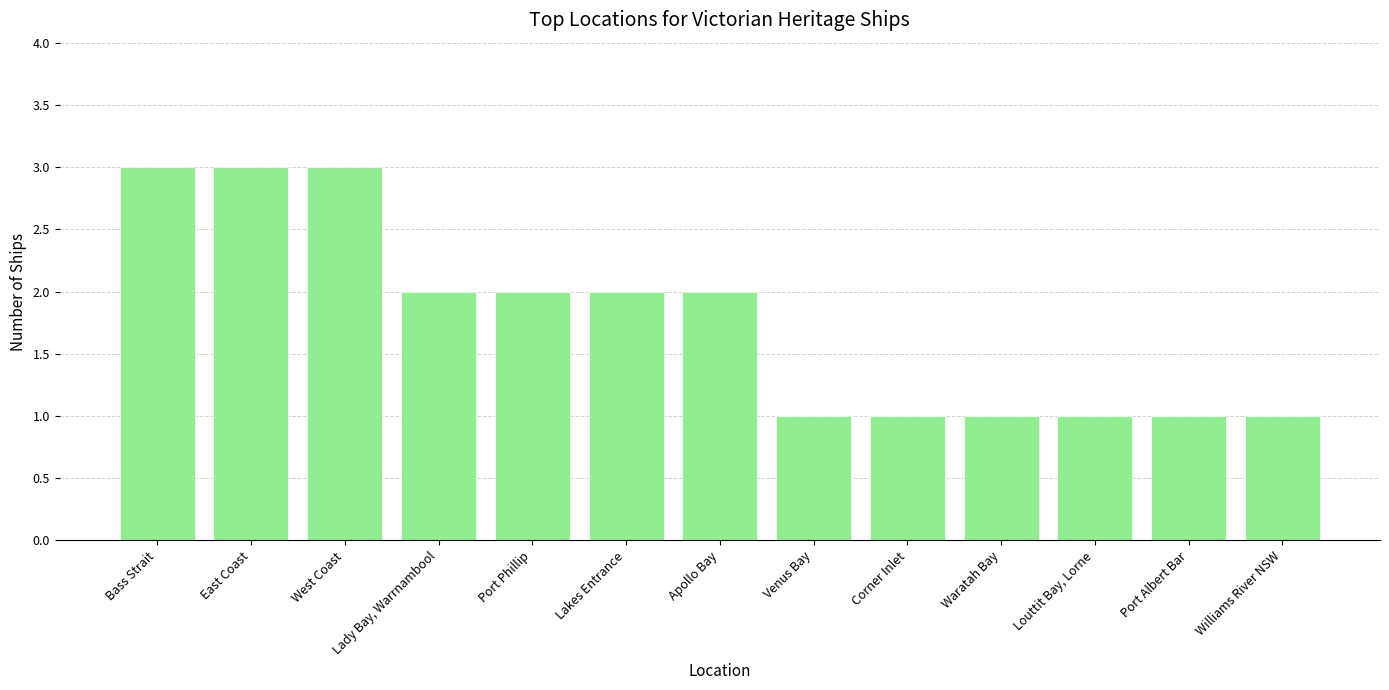

What is the approximate value at East Coast?

3